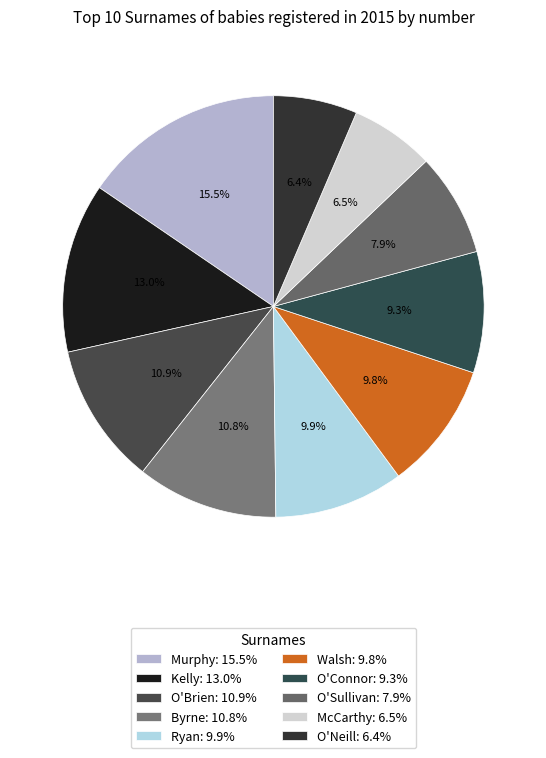

How many slices are in this pie chart?

10